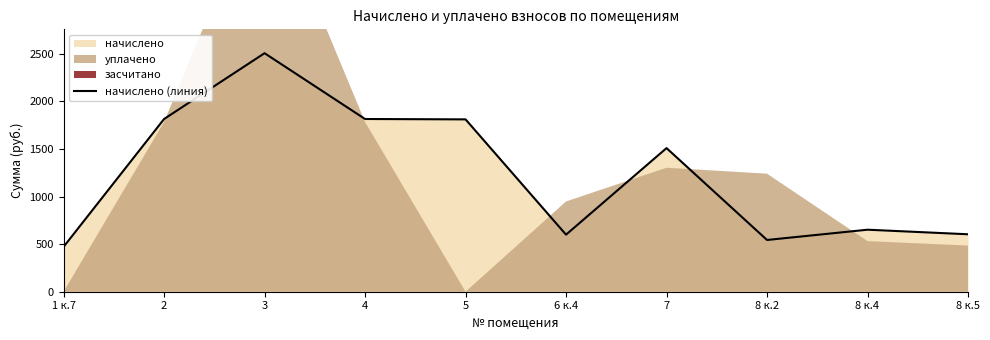

What is the approximate value at 4?

1814.2